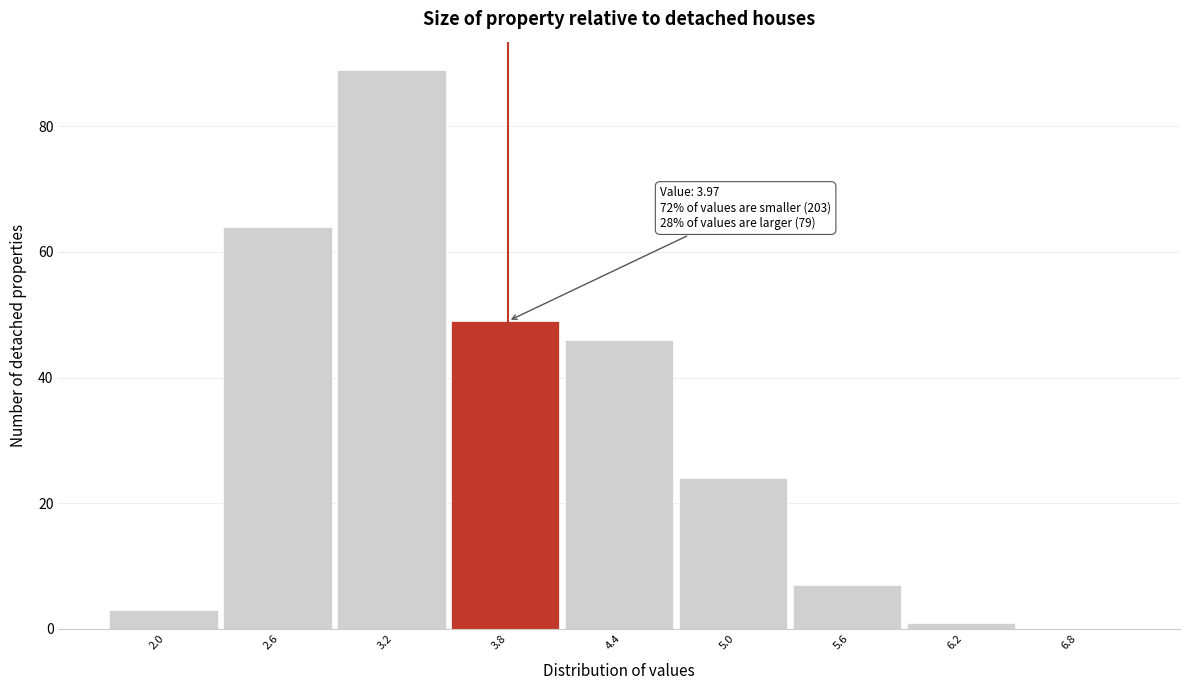

Which range on the x-axis has the tallest bar?

2.9 to 3.5